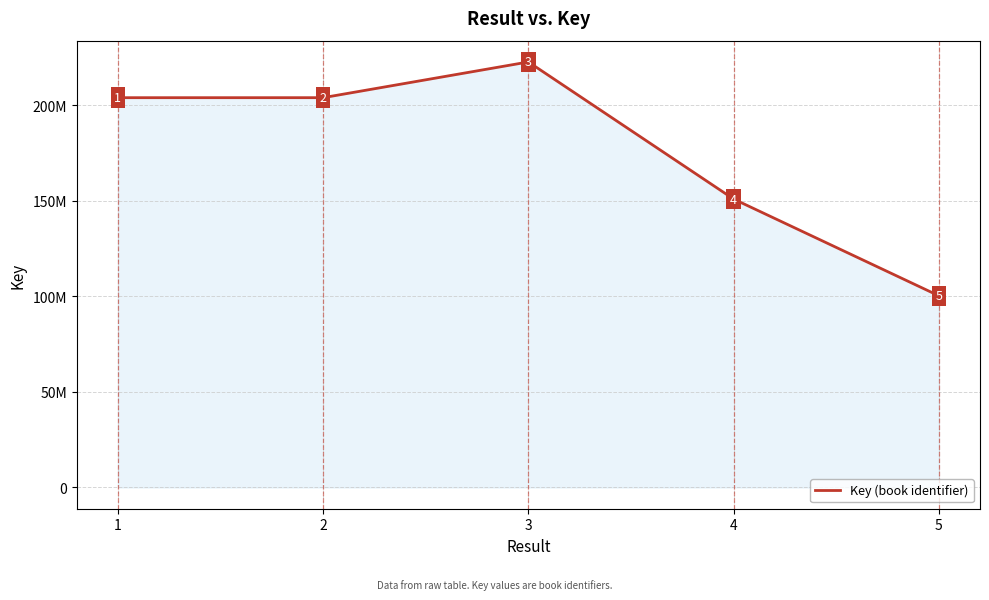

What is the change in value from 1 to 4?

-53087655